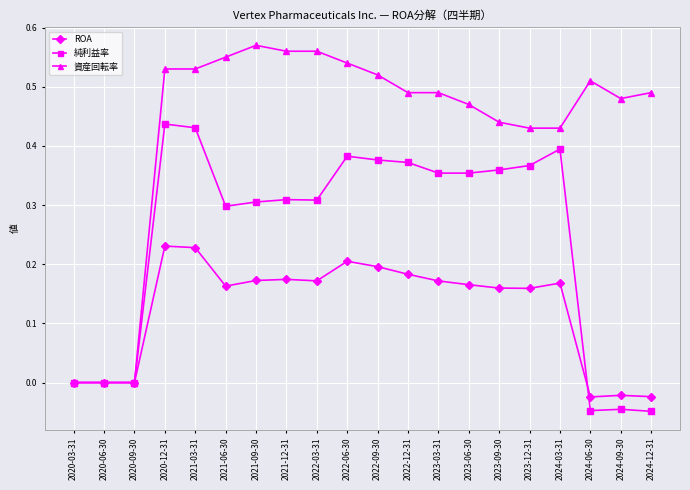

What is the label of the 2nd point from the left?

2020-06-30